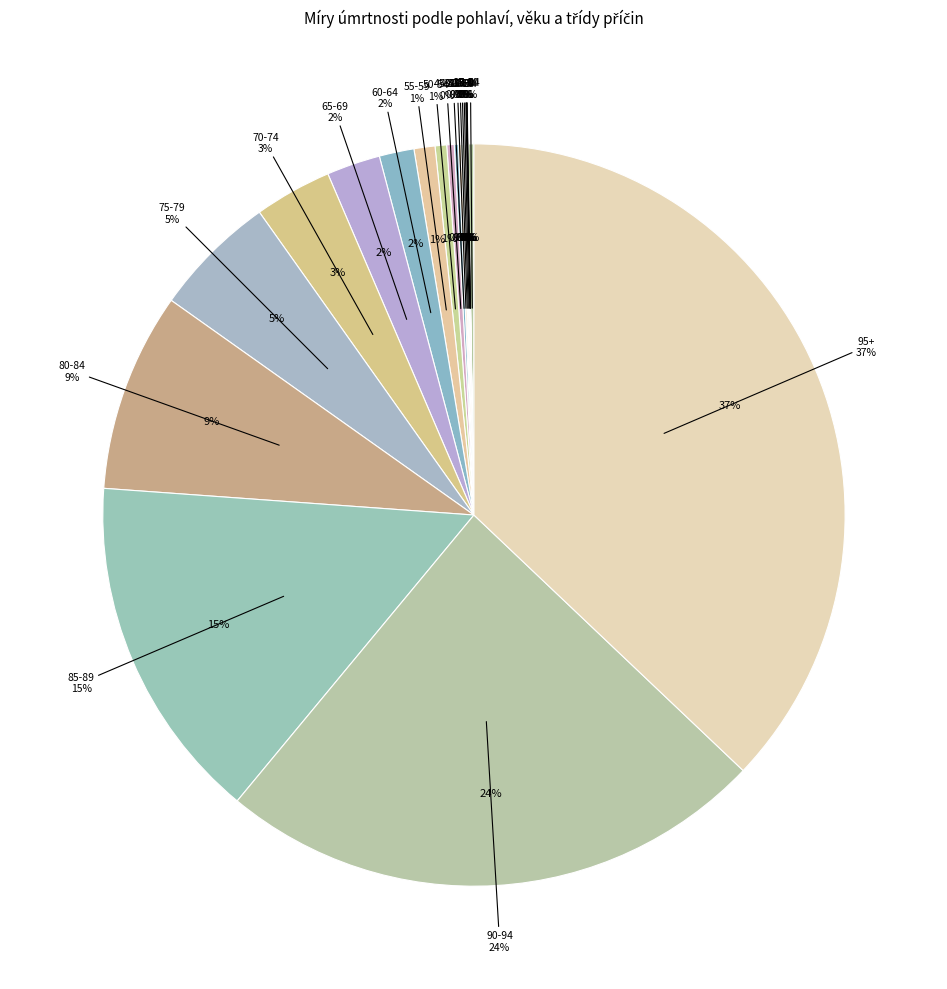

Does 60-64 account for over 50% of the chart?

No